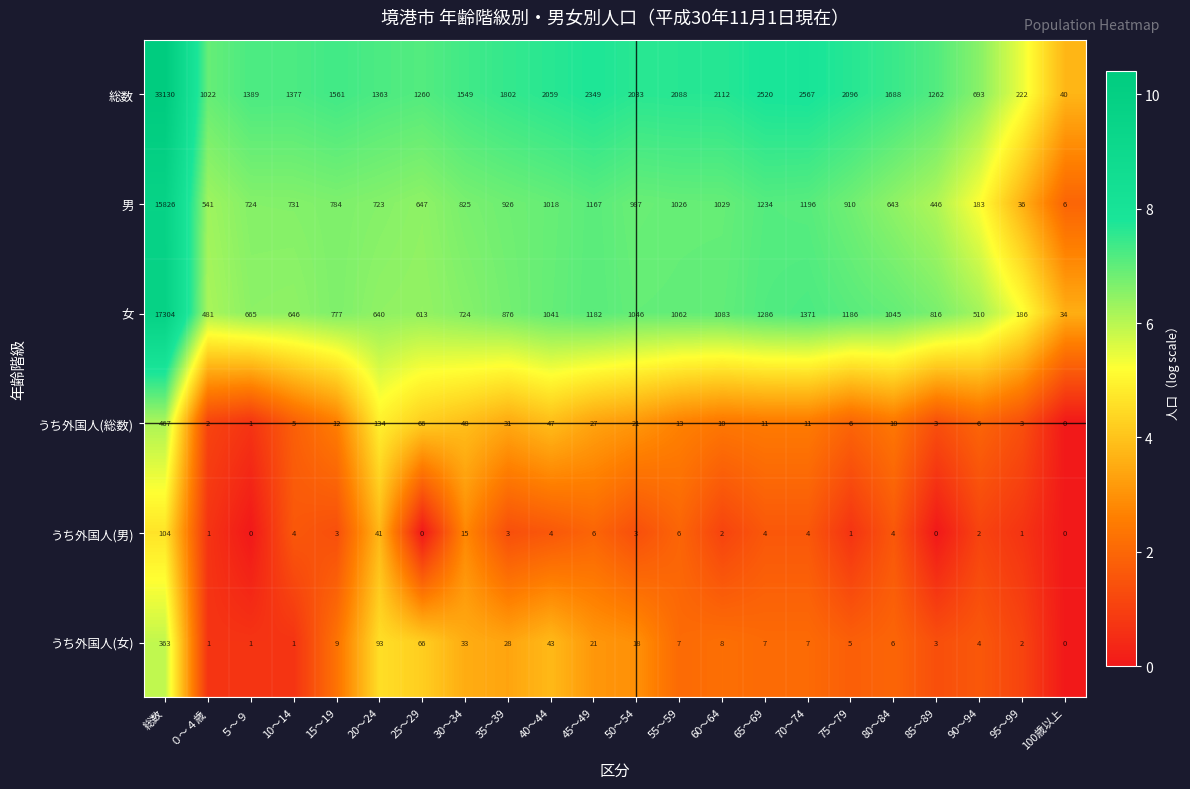

True or false: うち外国人(女) has a value of 12 at 35～39.

False